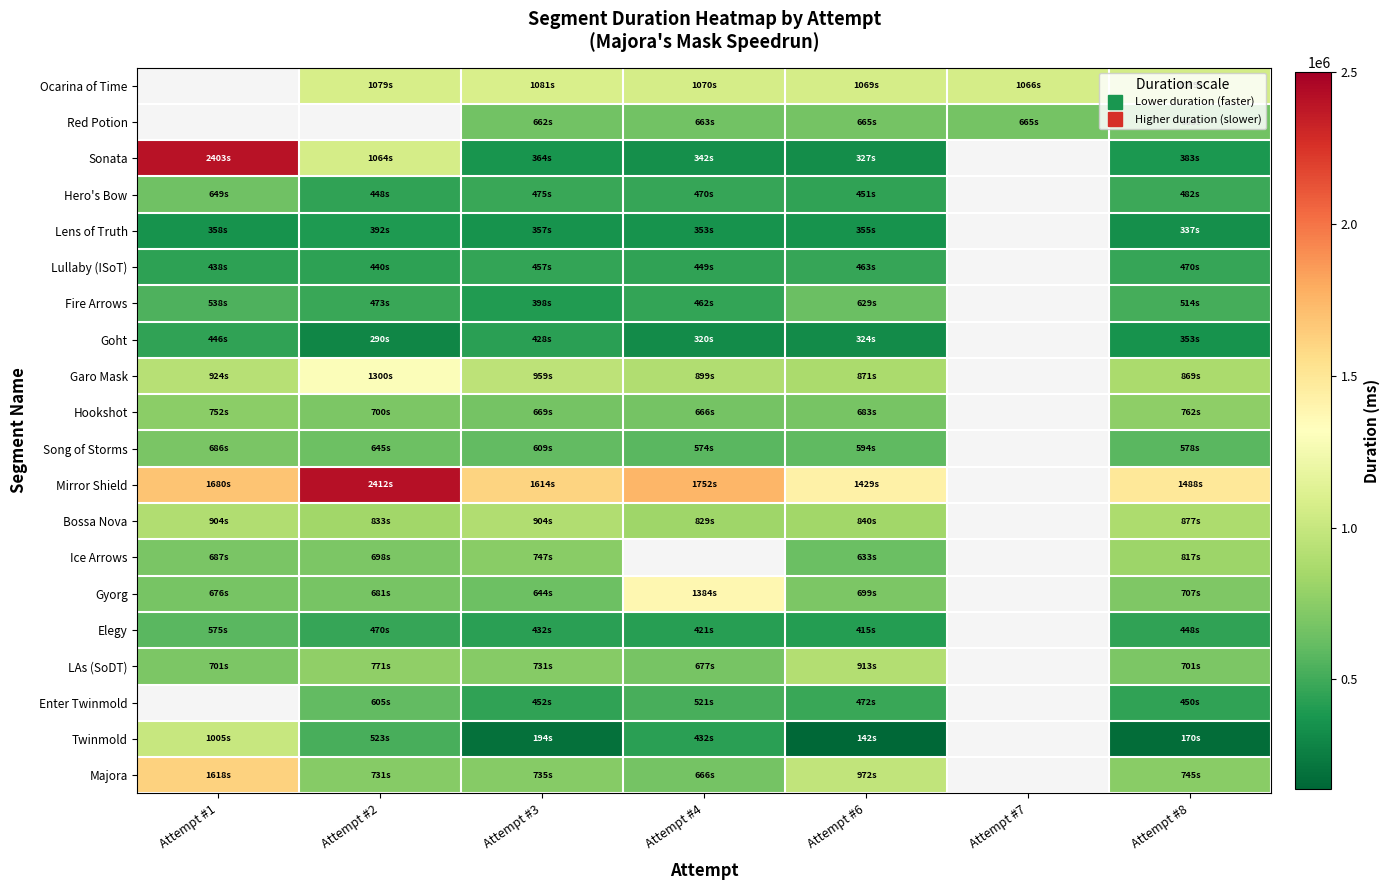

What is the difference between the highest and lowest values at Attempt #8?

1318036.0